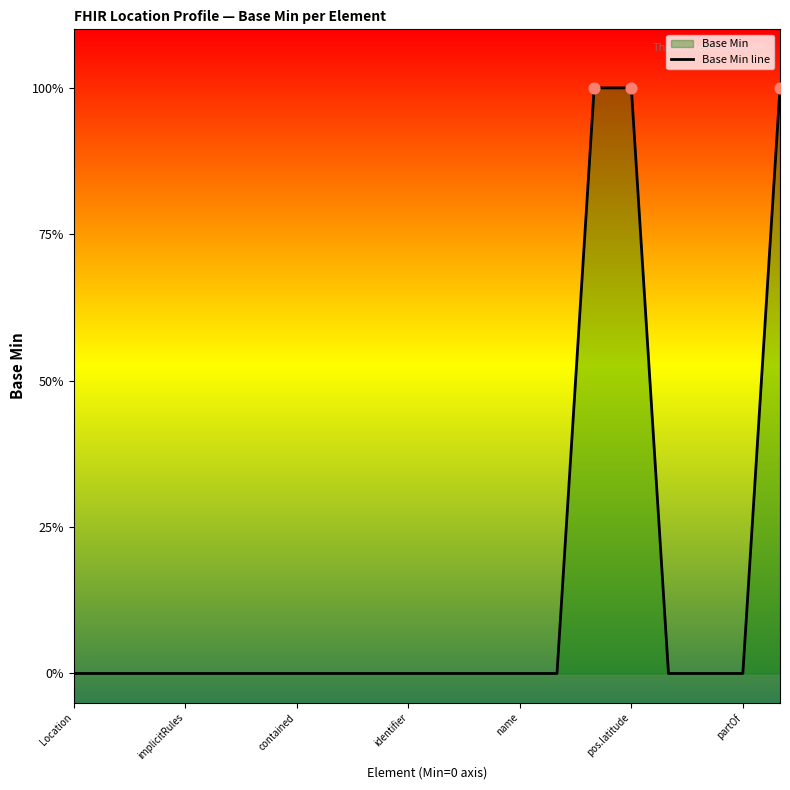

What is the change in value from identifier to 14?

+1